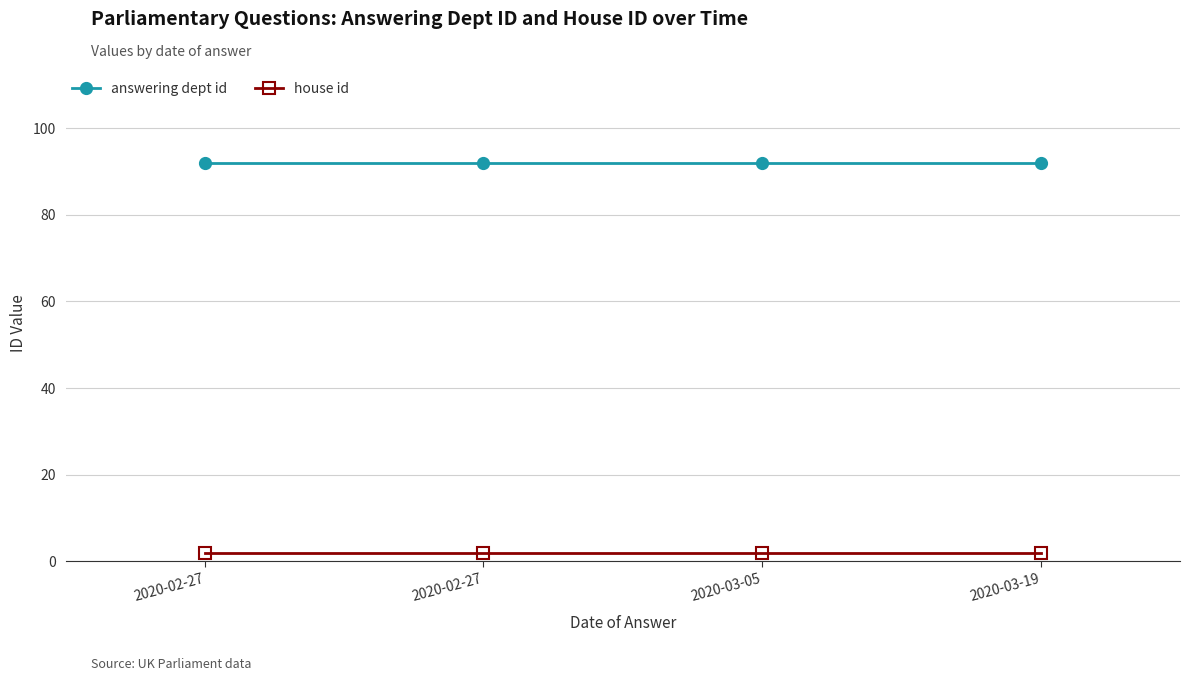

Count the number of categories in the chart.

4